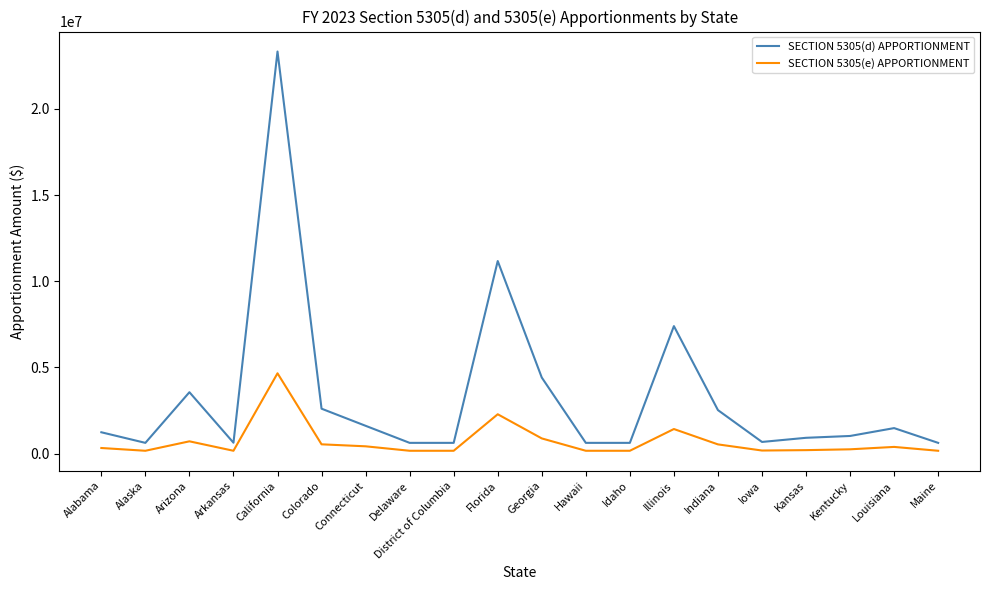

The SECTION 5305(d) APPORTIONMENT series shows 620606 at Alaska. True or false?

True